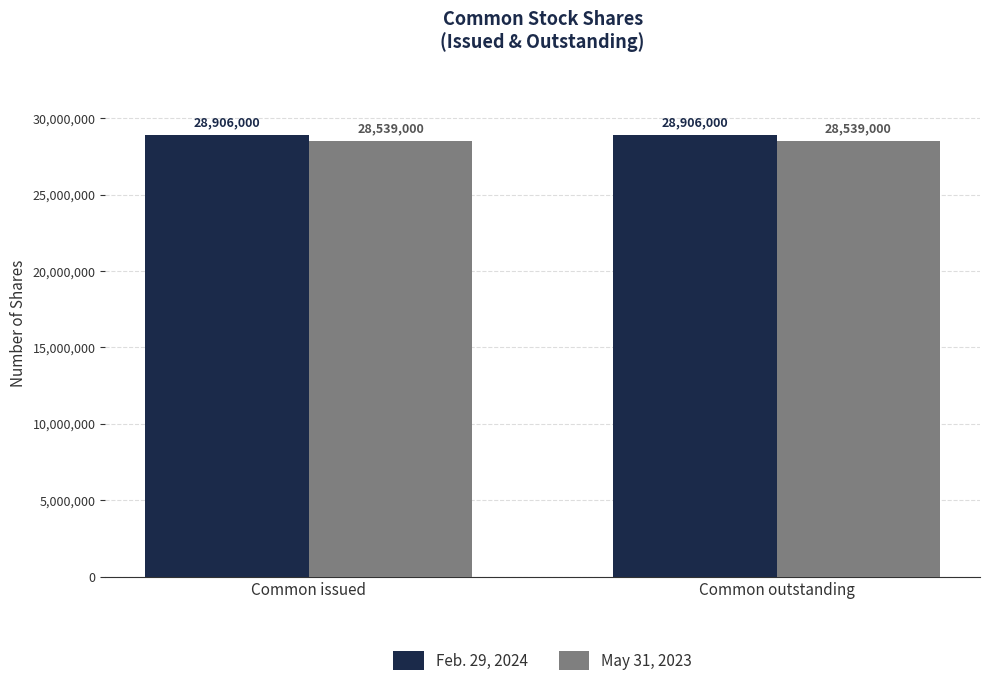

What is the label of the 1st bar from the left?

Common issued